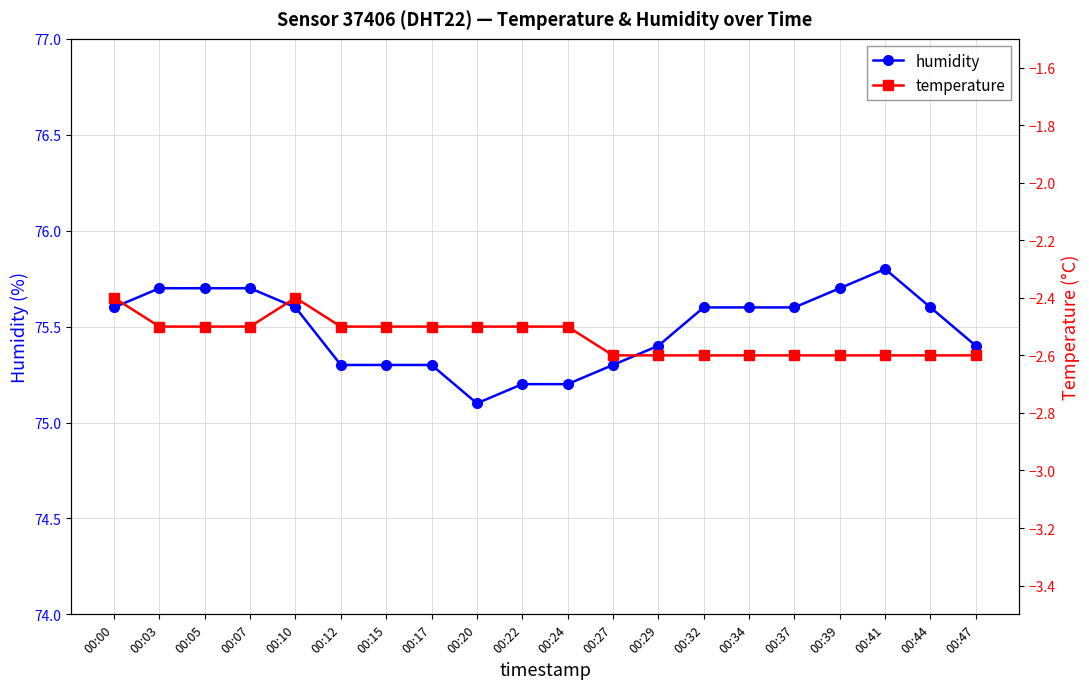

At which category is the sum across all series the highest?

00:03